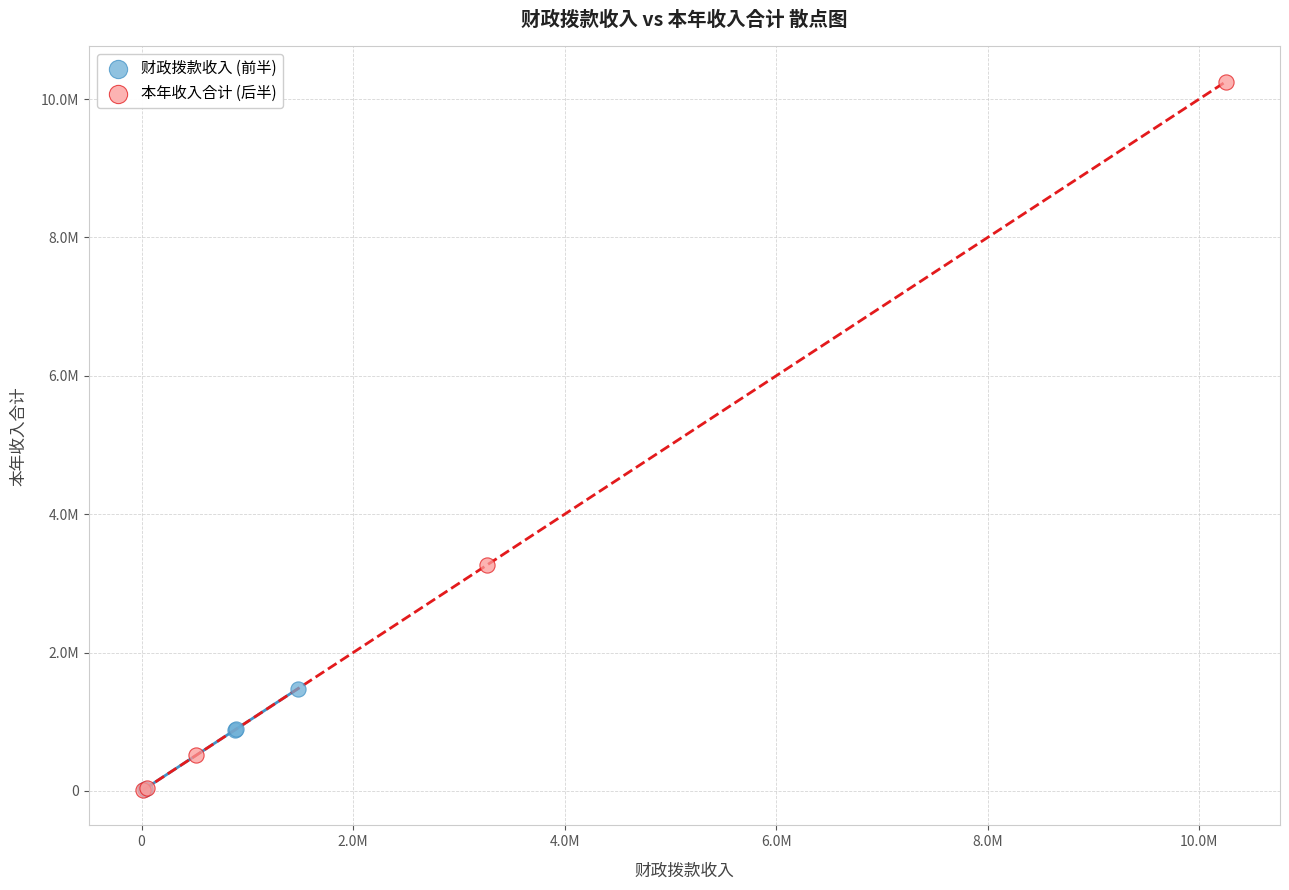

Which series contains the highest Y value?

本年收入合计 (后半)